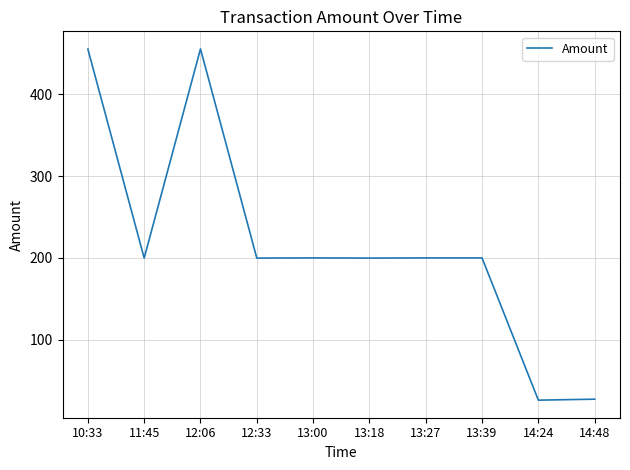

What is the difference between the maximum and minimum values?

429.8